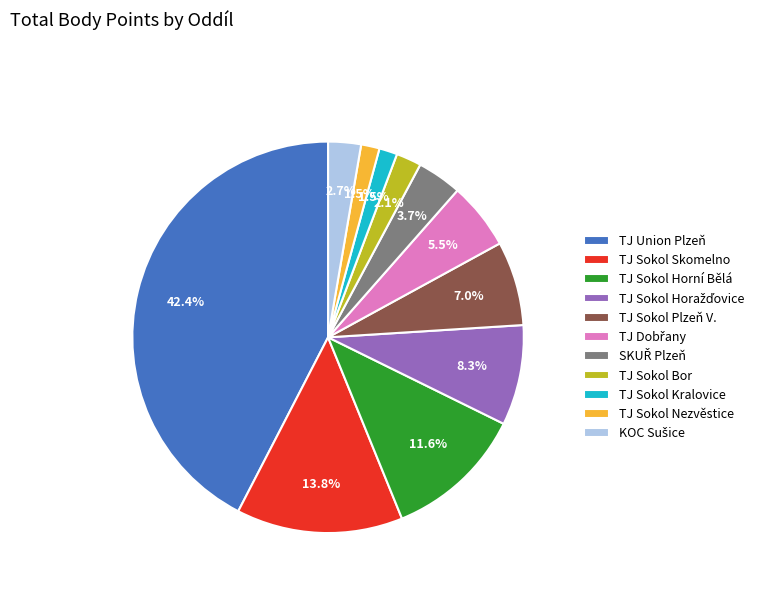

Which category has the biggest portion of the pie?

TJ Union Plzeň